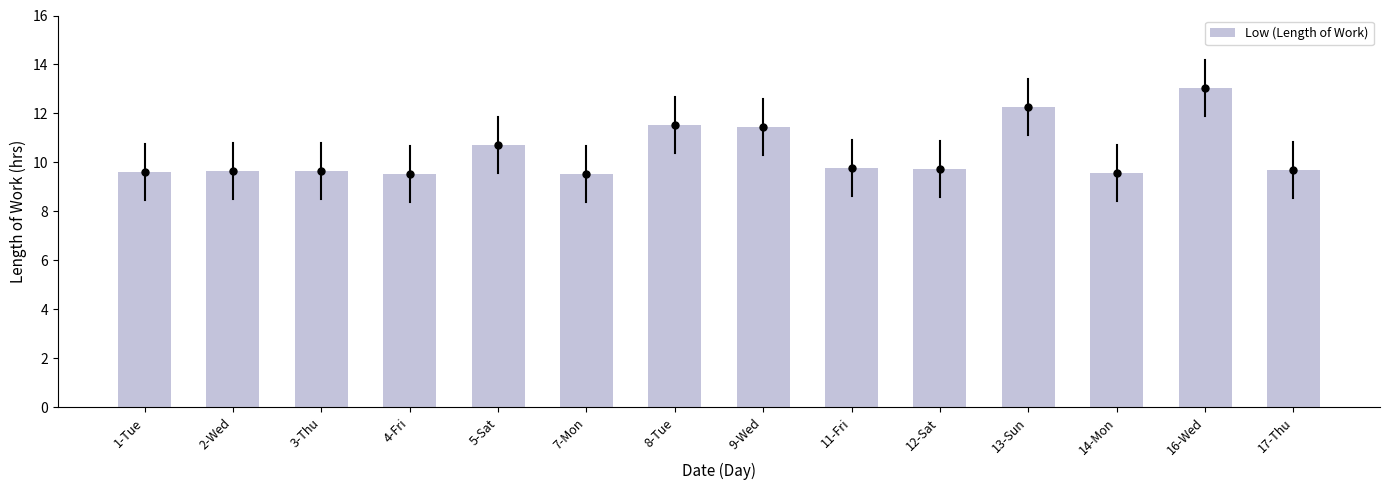

What is the minimum value shown in the chart?

9.5